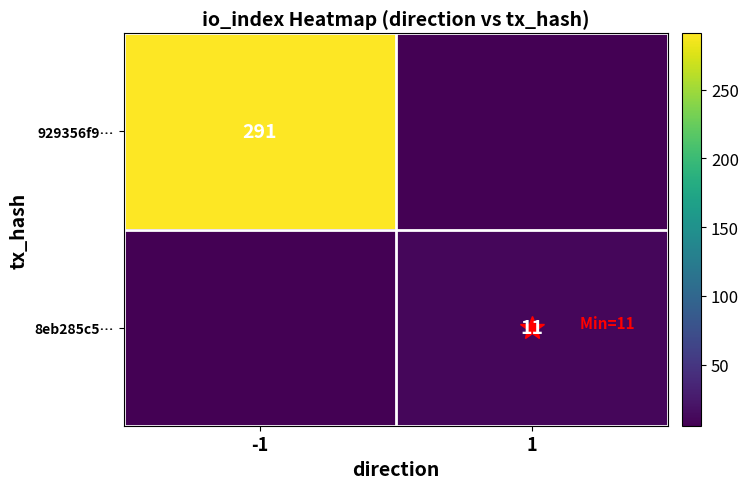

Which series has the largest total across all categories?

929356f9…